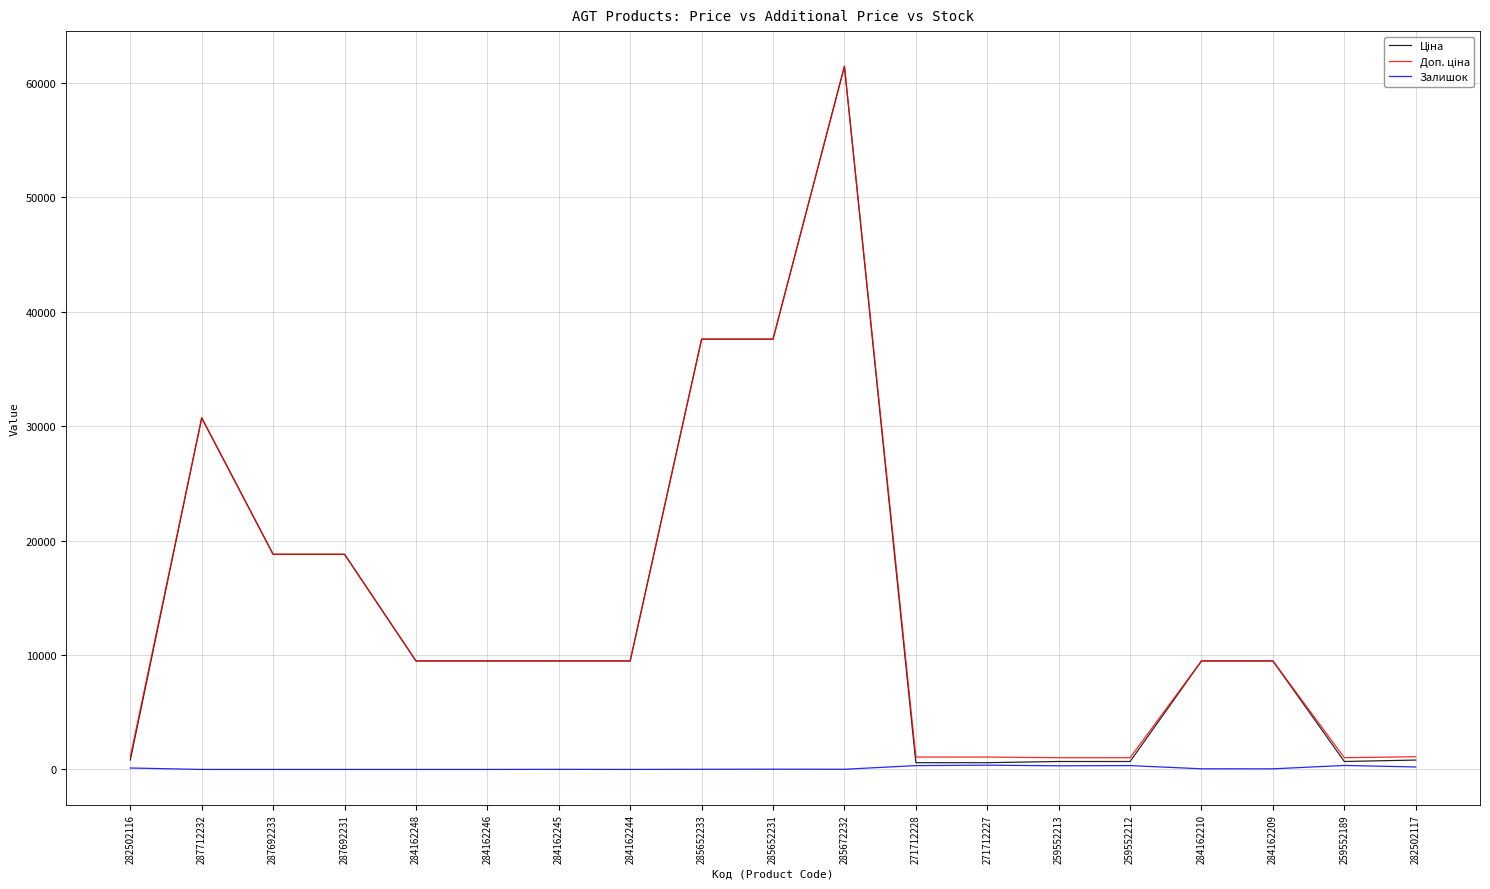

True or false: Залишок has a value of 8.0 at 284162245.

True